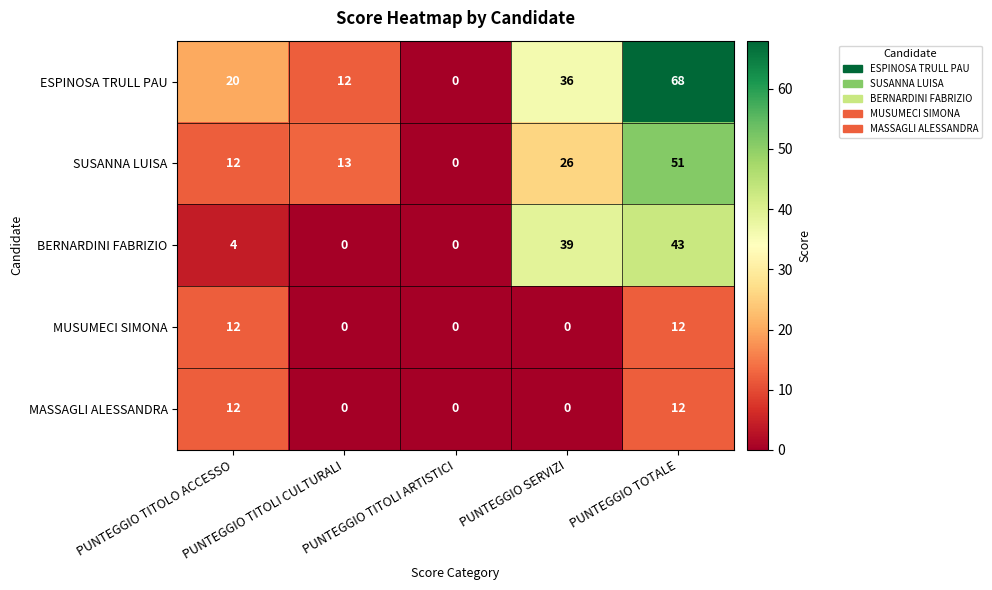

What is the difference between the maximum and second lowest values in the SUSANNA LUISA series?

39